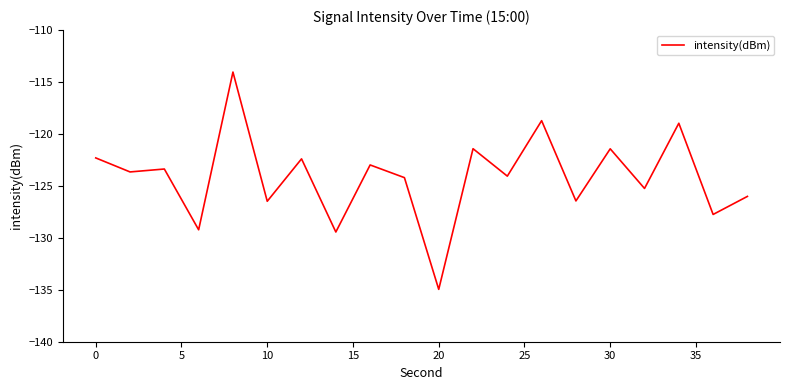

What is the maximum value shown in the chart?

-114.0